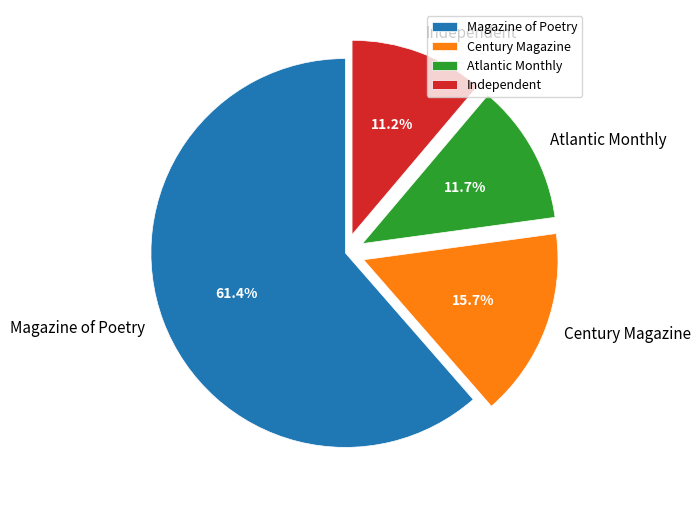

To the nearest percent, what portion does Independent represent?

11%